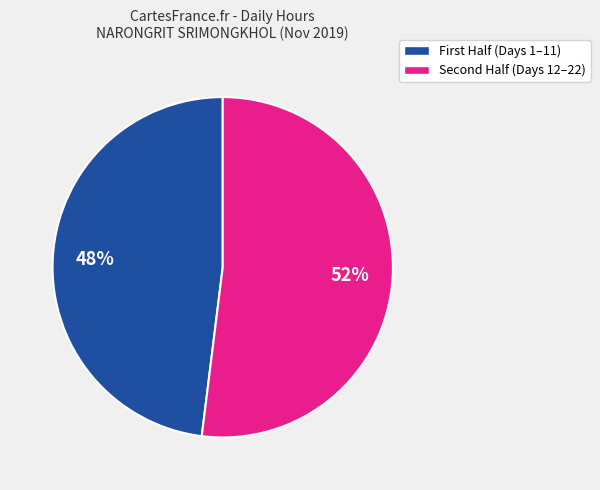

Is there a majority slice in this chart?

Yes